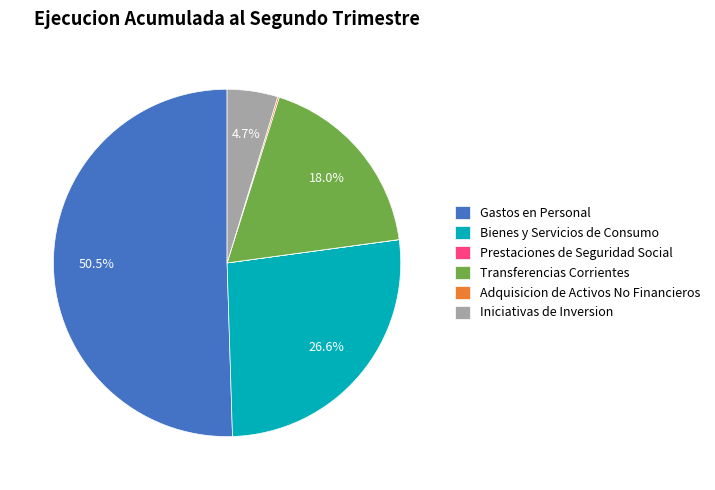

Is Bienes y Servicios de Consumo the majority of the pie?

No